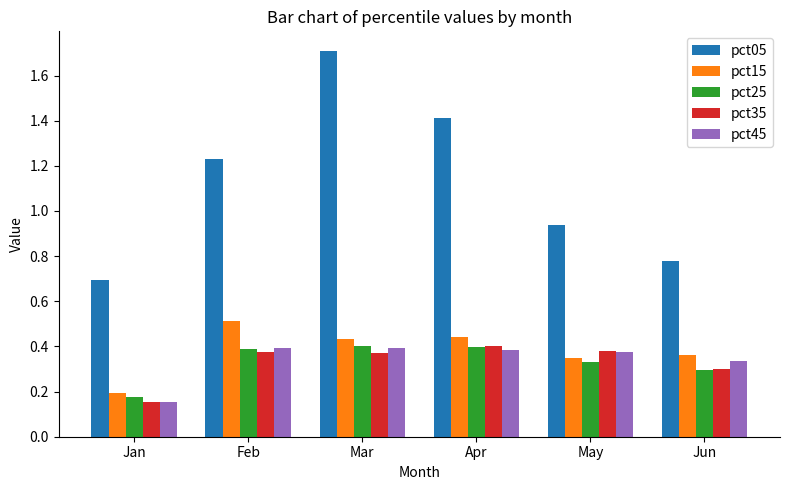

Which series has the largest range (max minus min)?

pct05